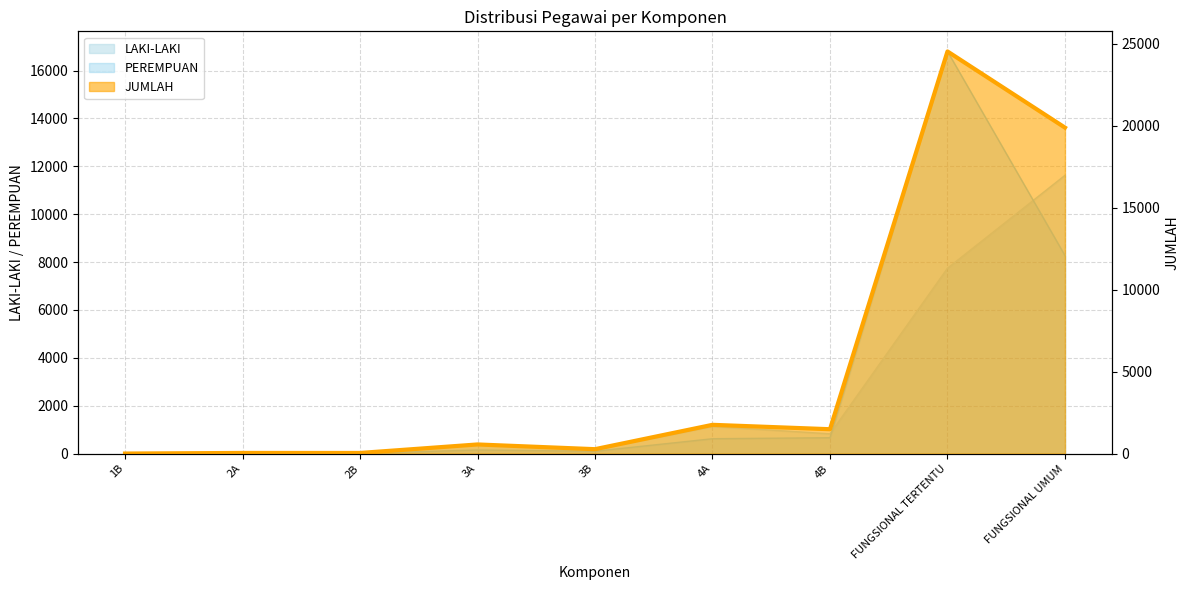

Read the JUMLAH value at 2A, to the nearest 10.

40